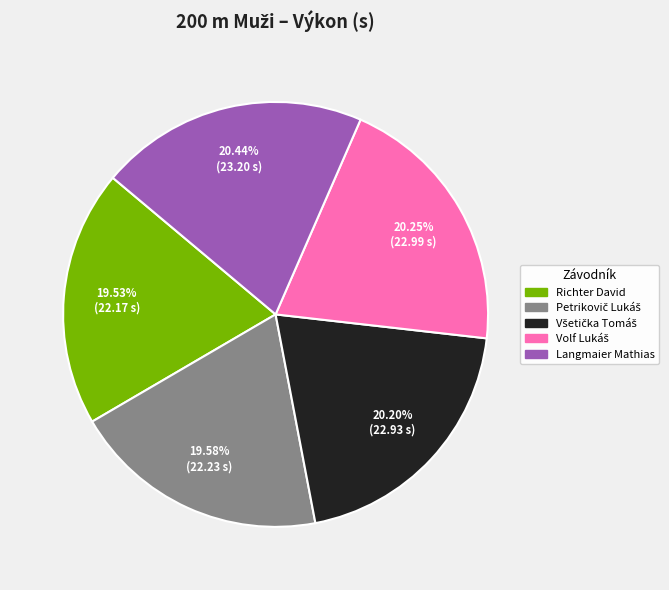

Is there a majority slice in this chart?

No